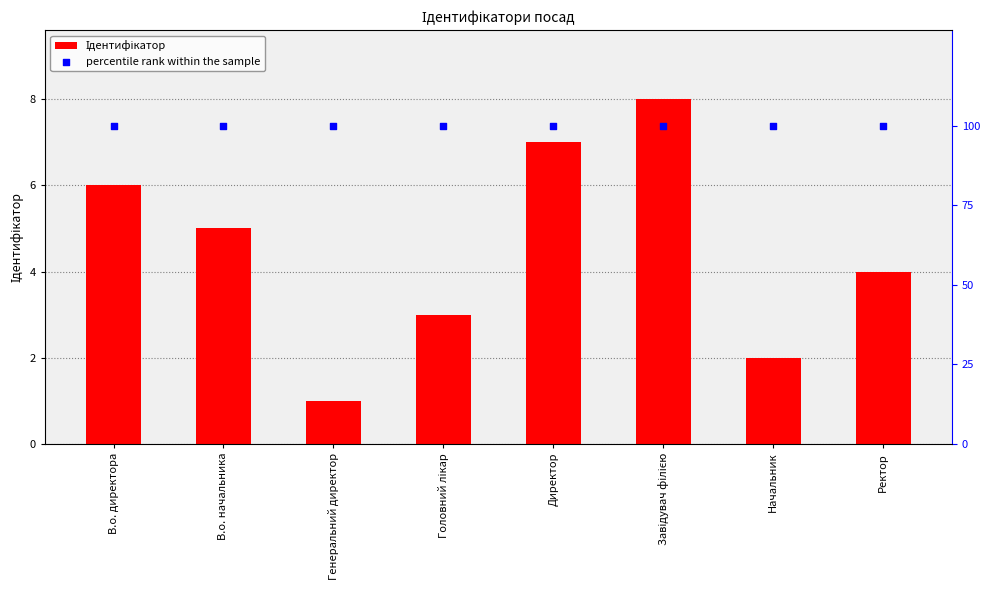

What are all the series names shown in the legend?

Ідентифікатор, percentile rank within the sample